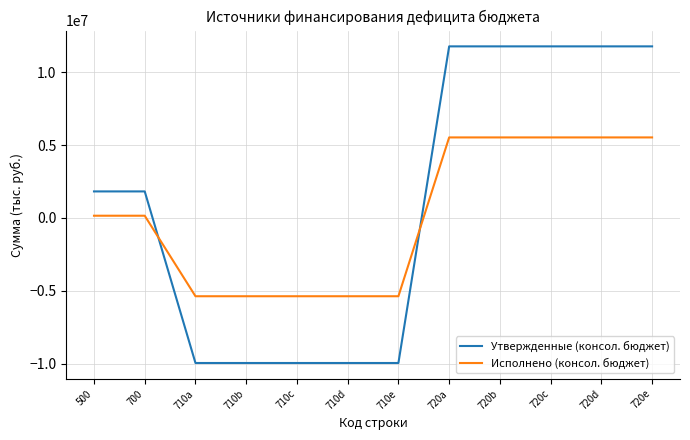

True or false: Исполнено (консол. бюджет) and Утвержденные (консол. бюджет) cross at least once.

True